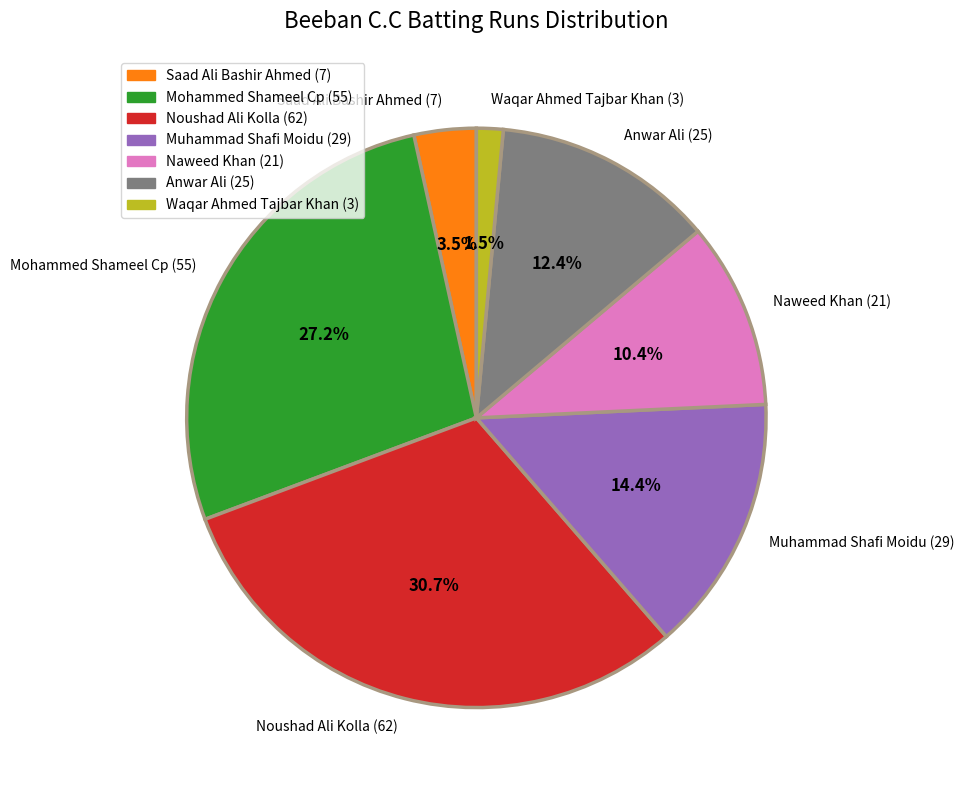

To the nearest percent, what is the combined percentage of Noushad Ali Kolla (62) and Naweed Khan (21)?

41%